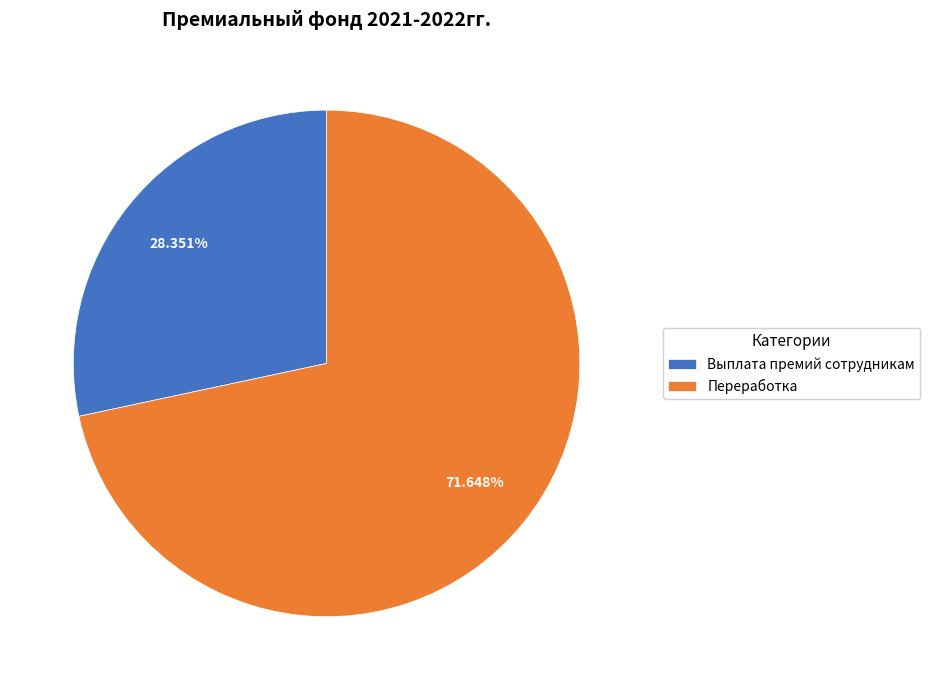

To the nearest percent, what is the difference between the largest and smallest slice percentages?

43%